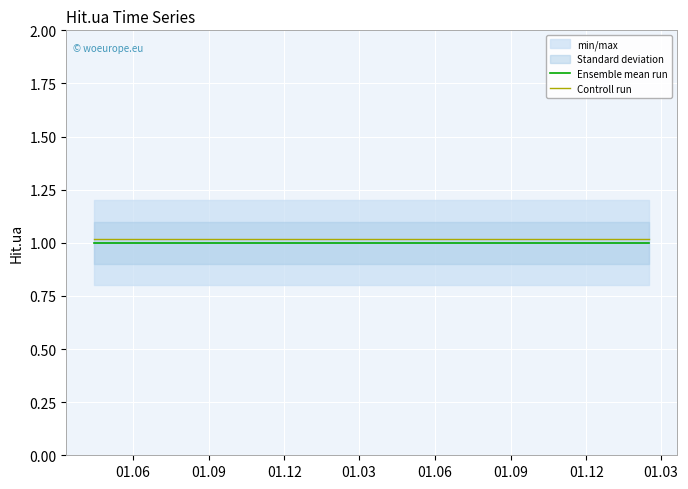

True or false: Ensemble mean run and Controll run cross at least once.

False